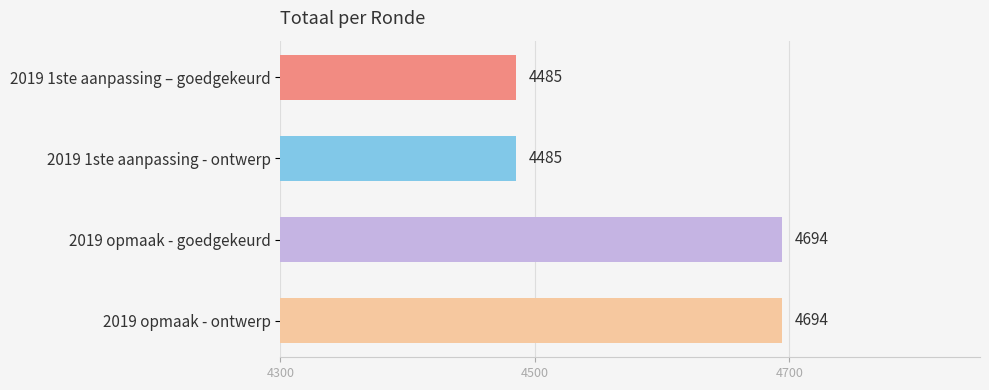

What is the sum of all values?

18358